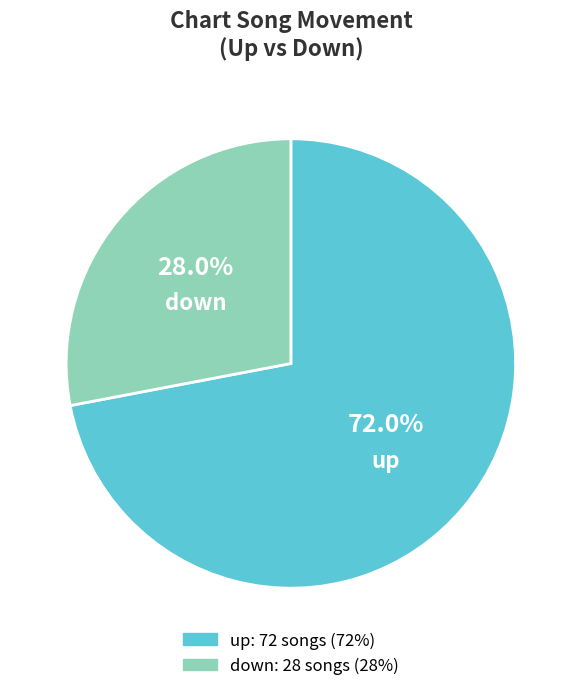

Which category has the smallest portion of the pie?

down